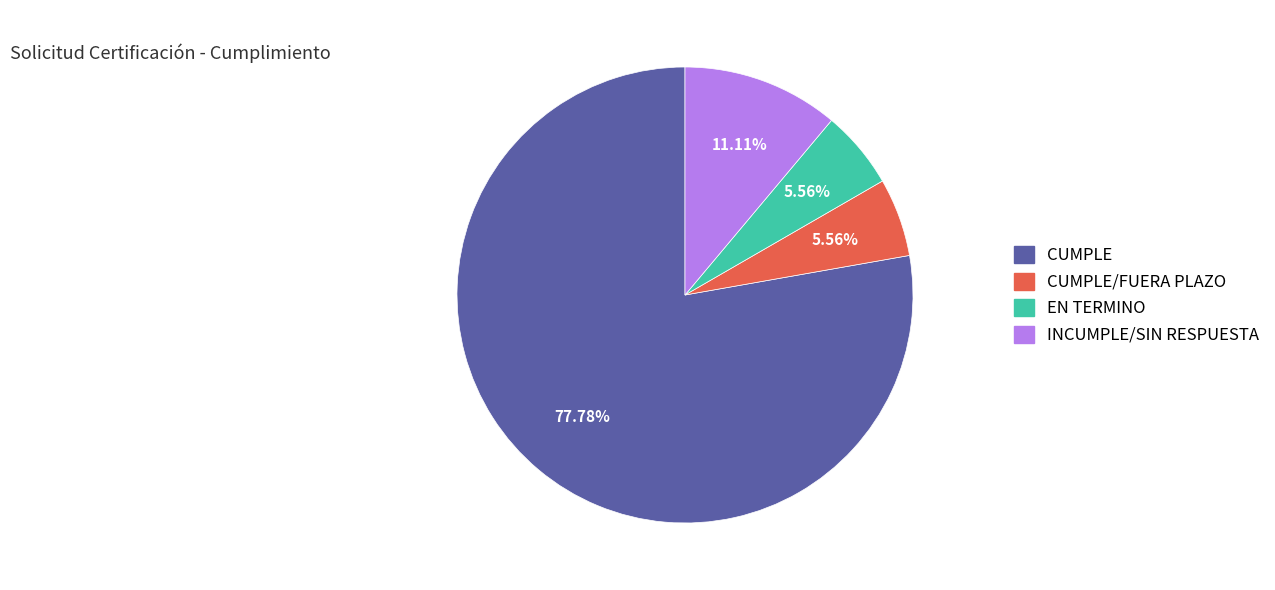

To the nearest percent, what is the average slice percentage?

25%